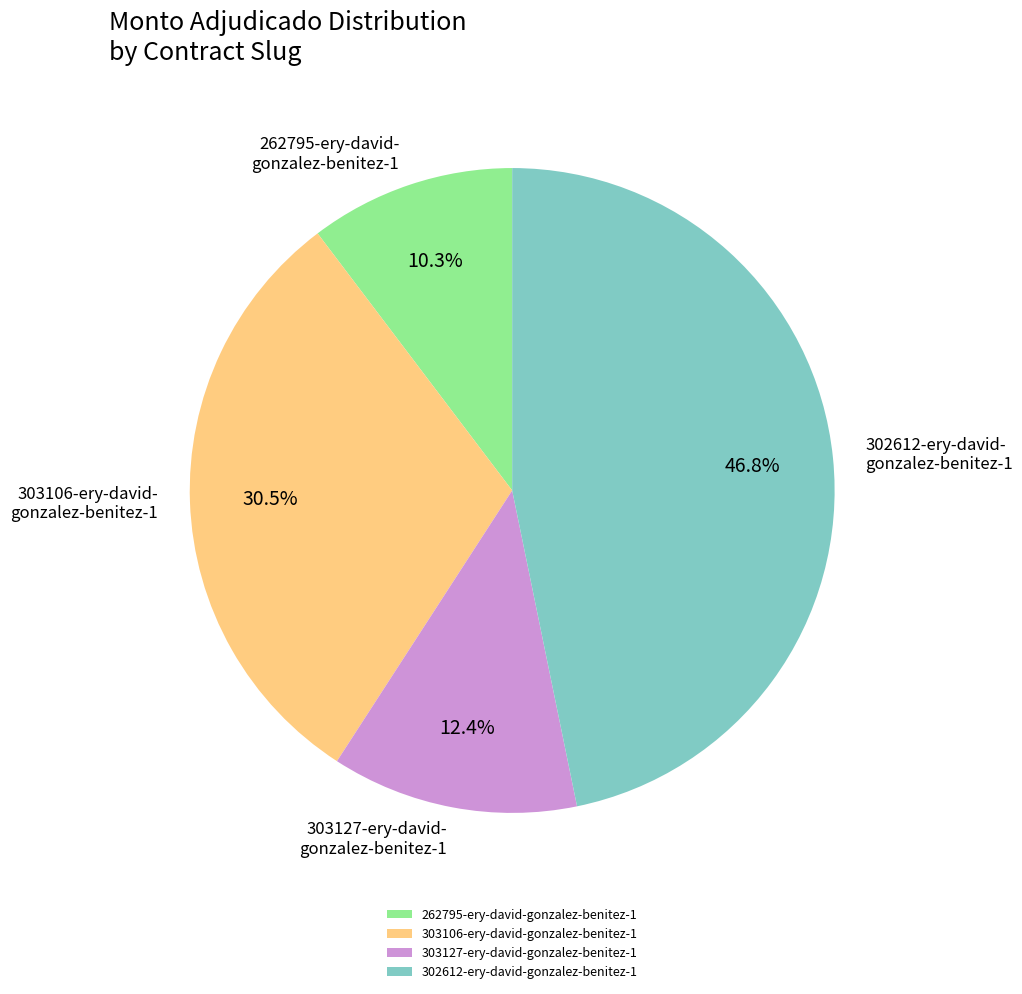

To the nearest percent, what percentage of the pie is 302612-ery-david-gonzalez-benitez-1?

47%